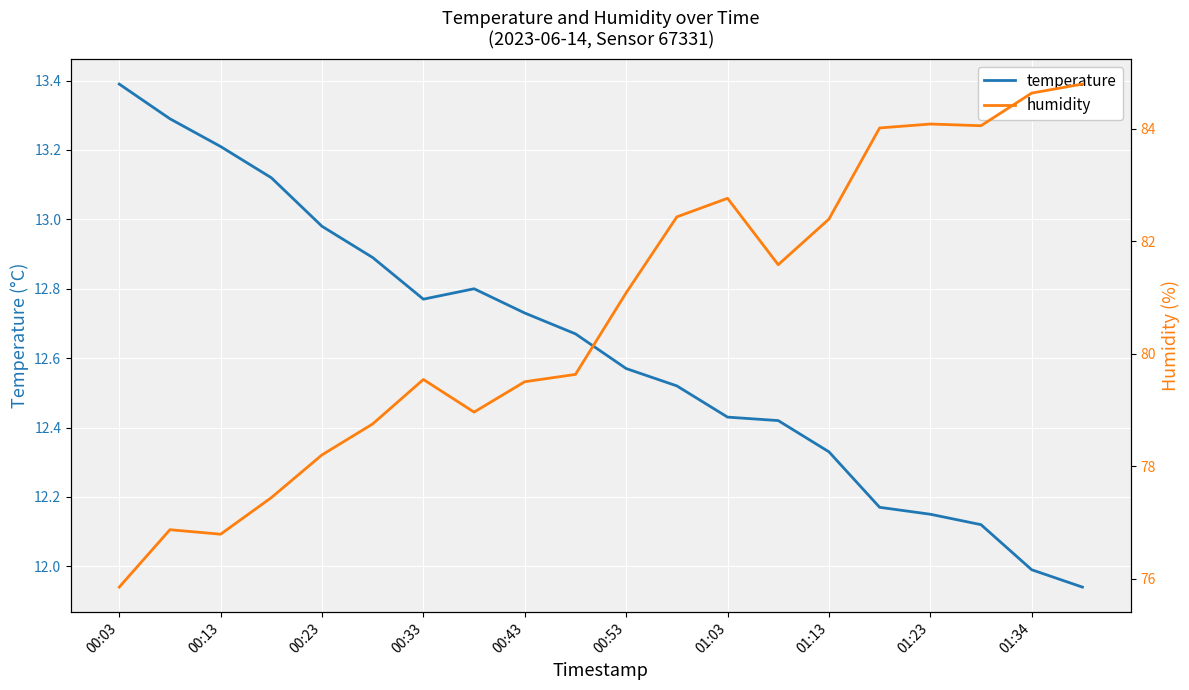

The value of temperature at 00:23 is 17.3. True or false?

False